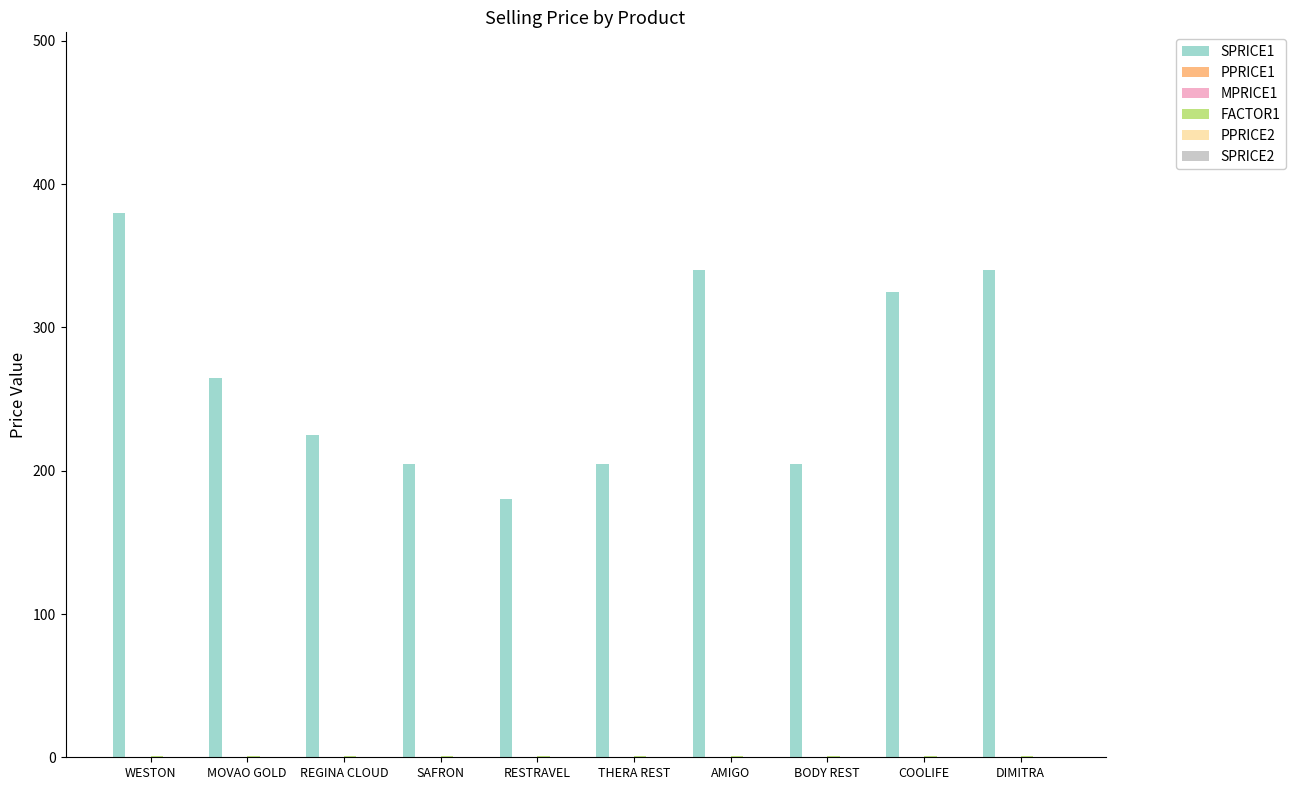

What is the total value across all series at REGINA CLOUD?

226